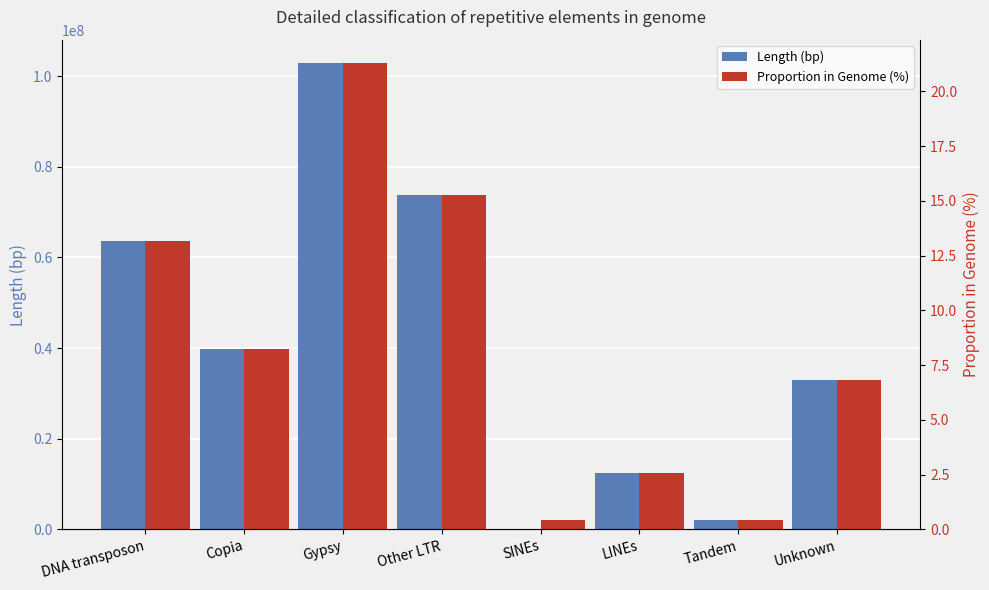

How many bars are there in total?

16